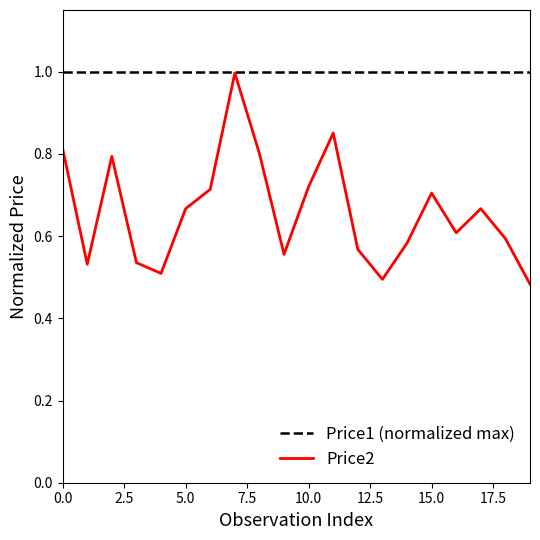

What is the highest value of the Price2 series?

1.0